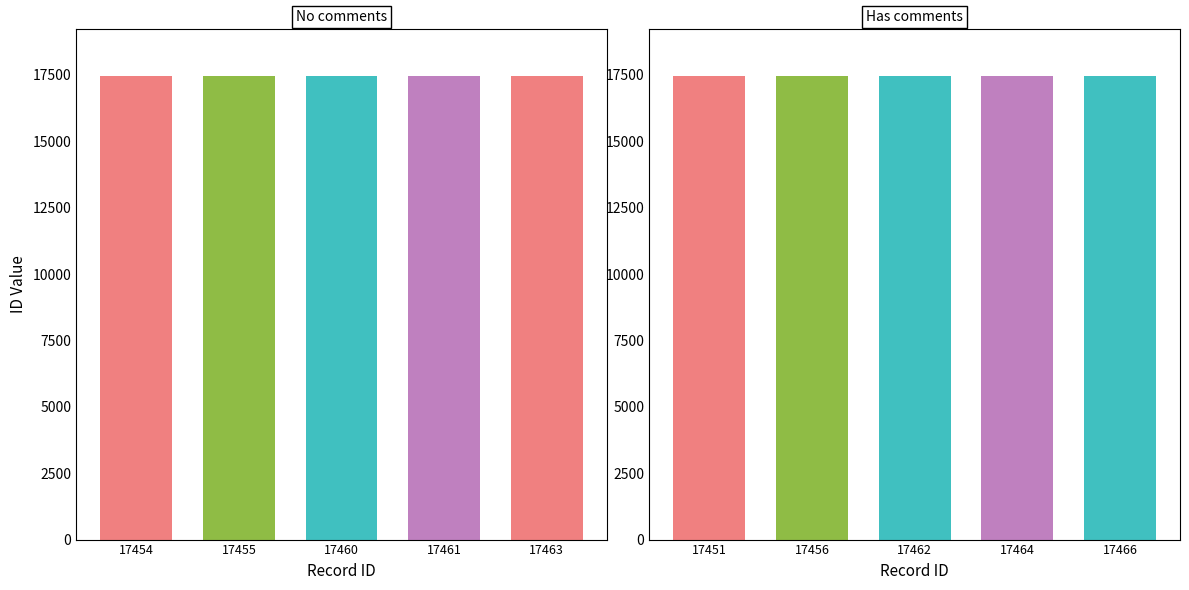

The value at 17451 is 17451. True or false?

True